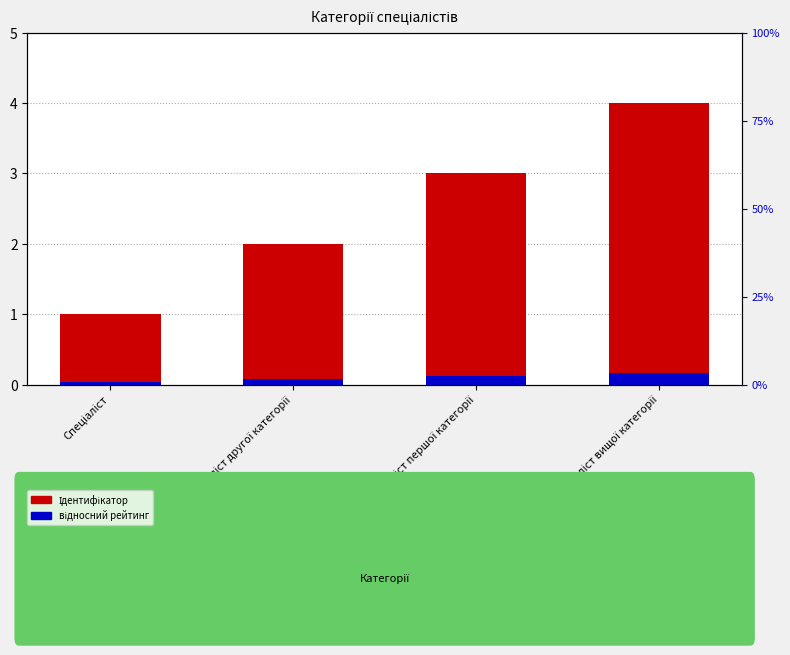

At which category is the sum across all series the highest?

Спеціаліст вищої категорії